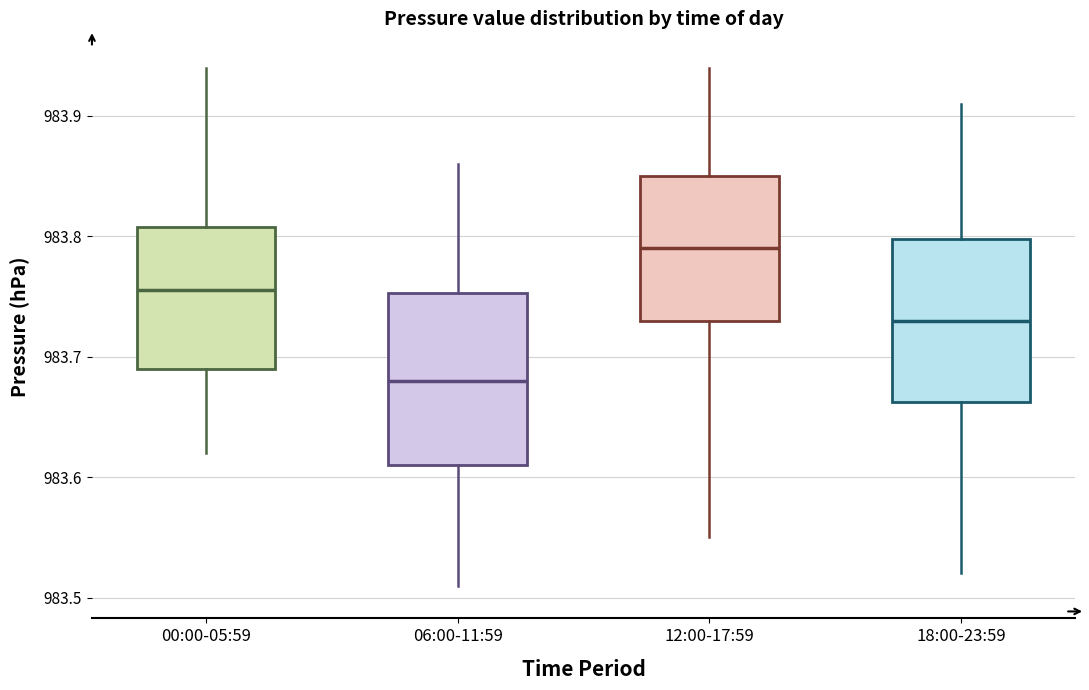

Reading left to right, transcribe this box plot: for each box, give where its median line is, the range the box spans, and where its two whiskers end, as read against the y-axis. The values are not printed on the chart, so give them approximately, as read against the axis.

00:00-05:59: median 983.76, box 983.69 to 983.81, whiskers 983.62 to 983.94
06:00-11:59: median 983.68, box 983.61 to 983.75, whiskers 983.51 to 983.86
12:00-17:59: median 983.79, box 983.73 to 983.85, whiskers 983.55 to 983.94
18:00-23:59: median 983.73, box 983.66 to 983.80, whiskers 983.52 to 983.91